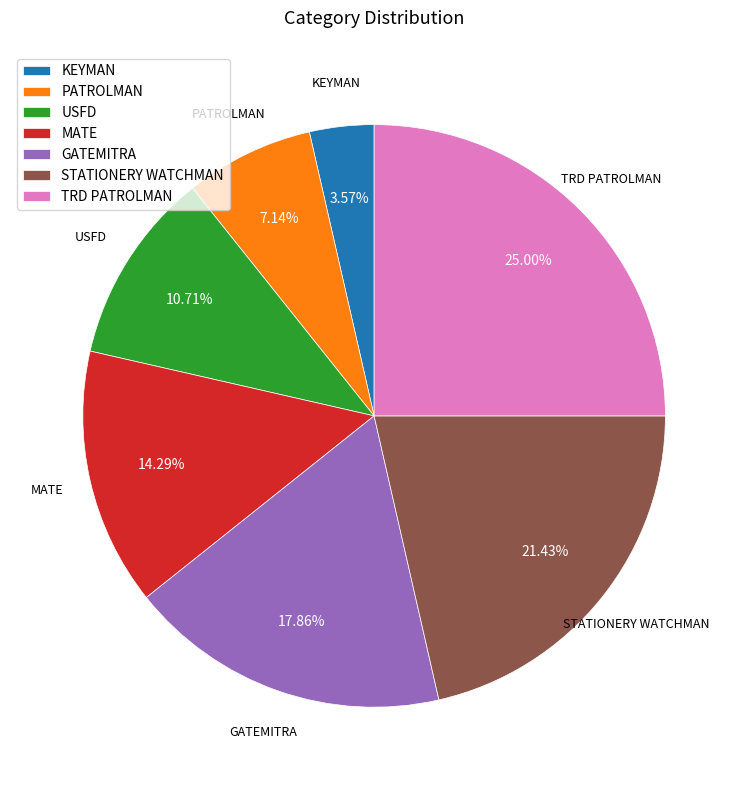

Rank the categories by value from lowest to highest.

KEYMAN, PATROLMAN, USFD, MATE, GATEMITRA, STATIONERY WATCHMAN, TRD PATROLMAN